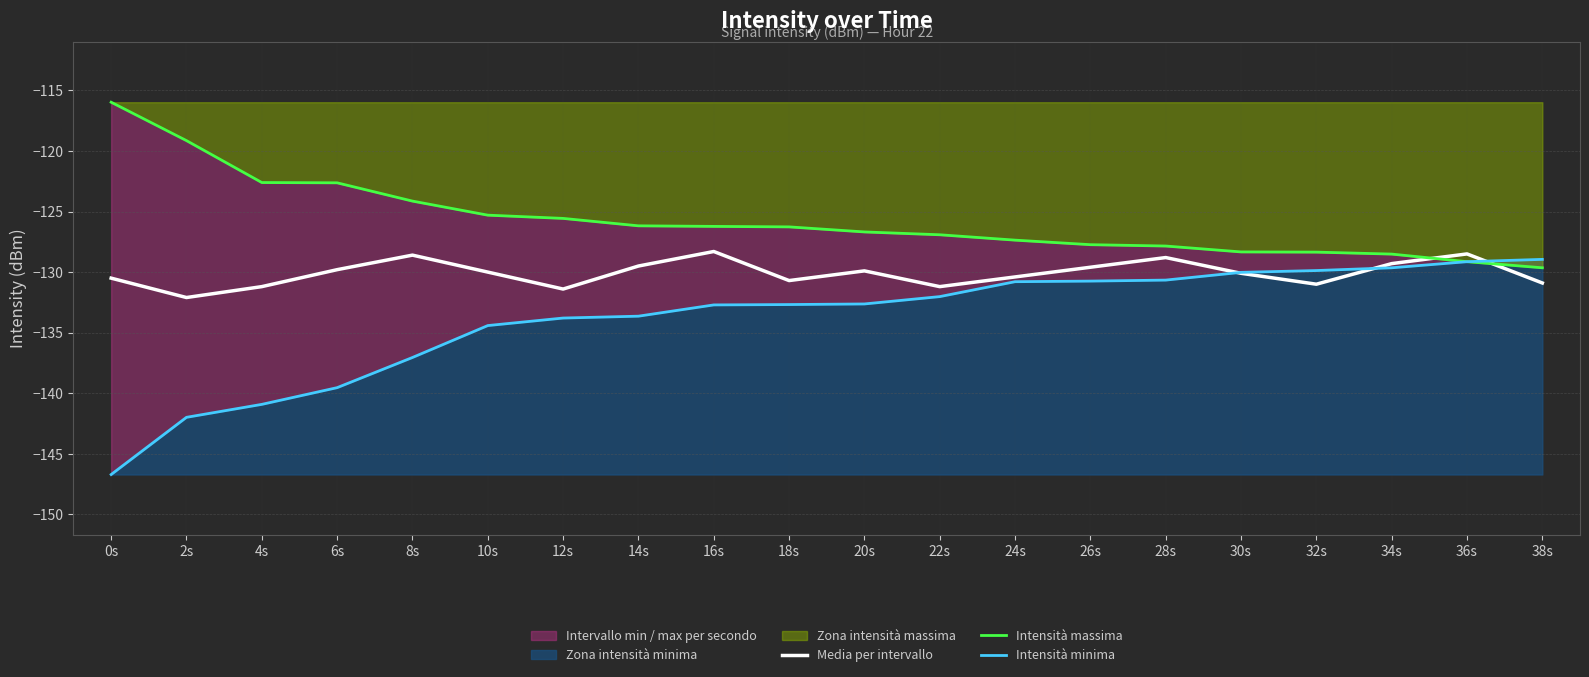

True or false: Media per intervallo has more than 2 points higher than both neighbors.

True